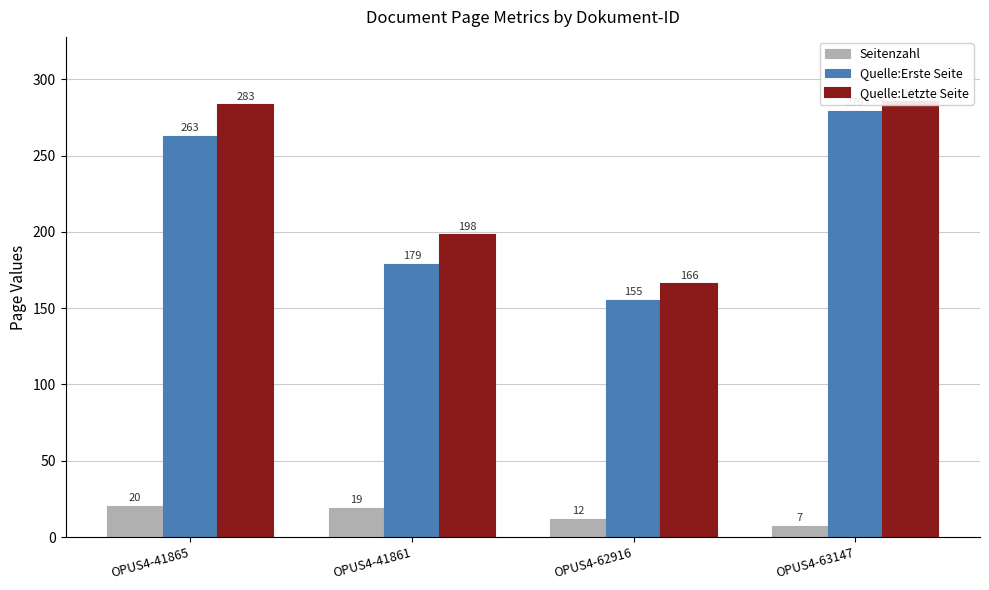

Where does the Quelle:Letzte Seite series first go above 283?

OPUS4-63147